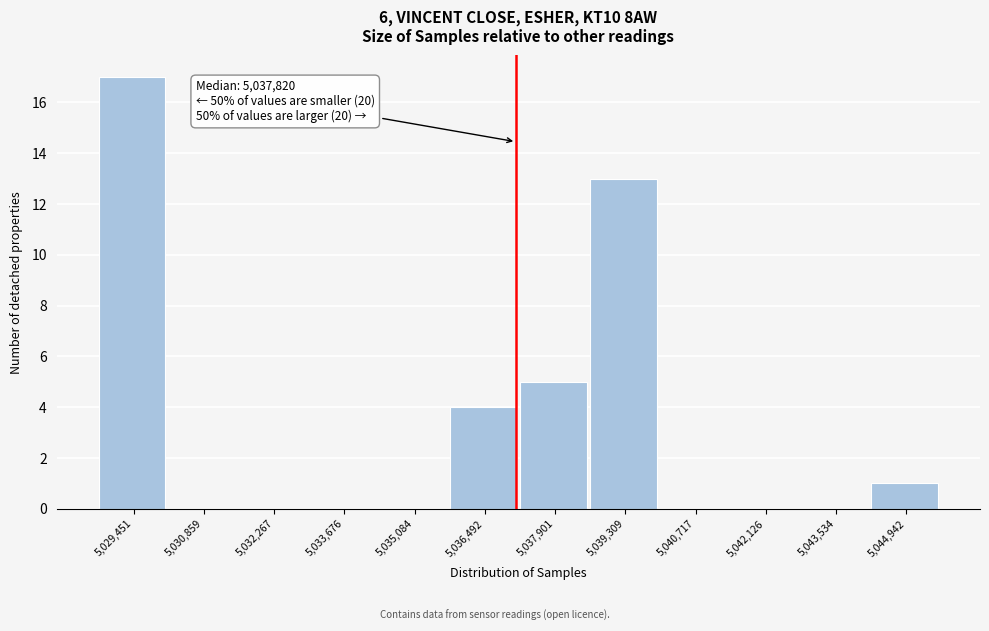

Reading left to right, what are all the values shown in this chart?

5,029,451=17	5,030,859=0	5,032,267=0	5,033,676=0	5,035,084=0	5,036,492=4	5,037,901=5	5,039,309=13	5,040,717=0	5,042,126=0	5,043,534=0	5,044,942=1